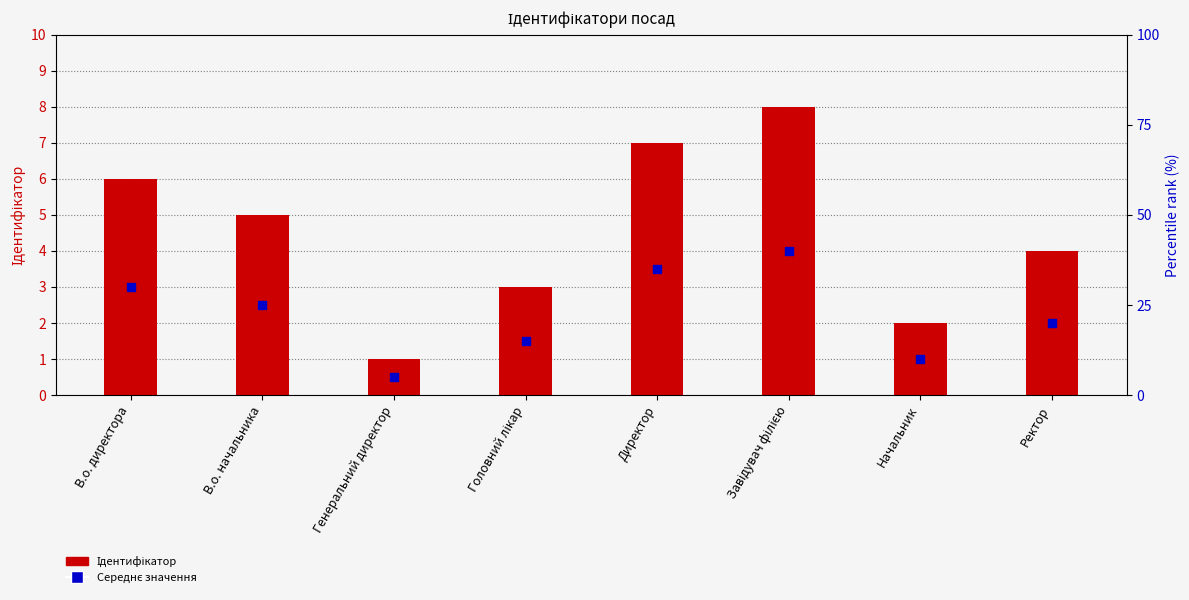

What is the total value across all series at Директор?

10.5